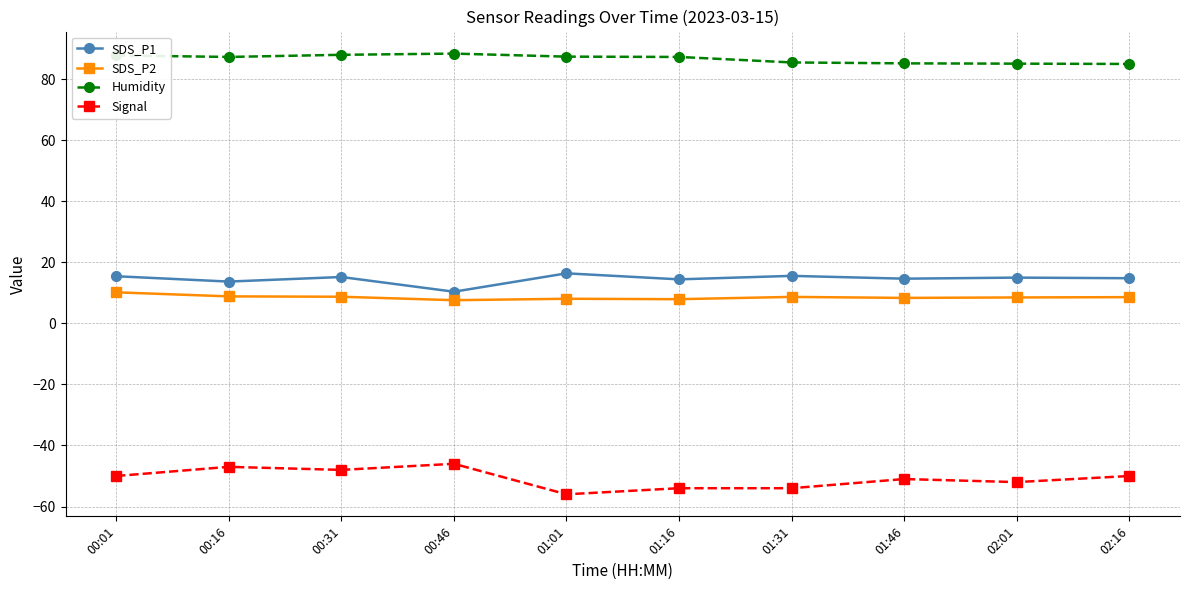

What is the sum of all Humidity values?

867.0